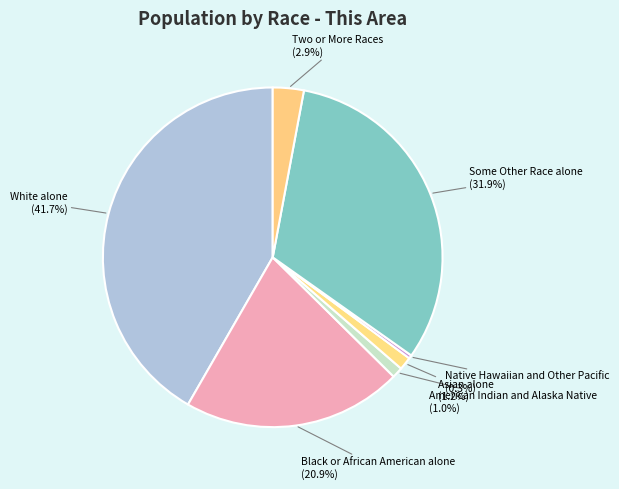

How many segments does this pie chart have?

7